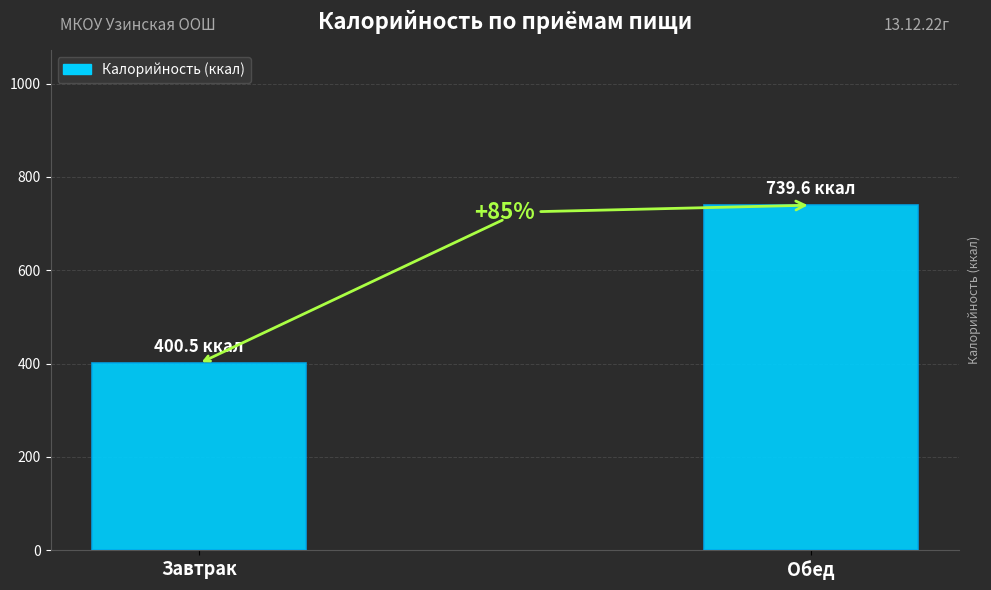

Are the bars horizontal?

No